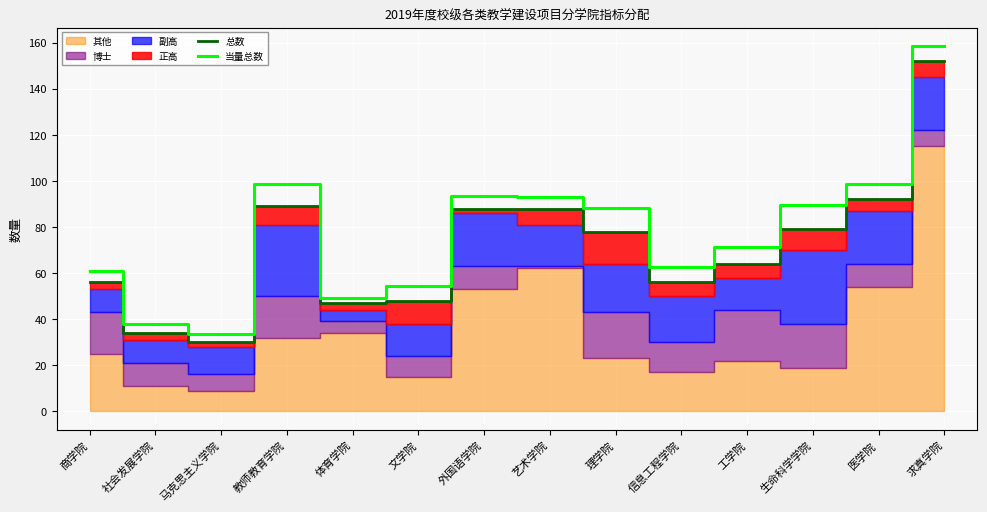

Is it true that 当量总数 equals 131.7 at 理学院?

False